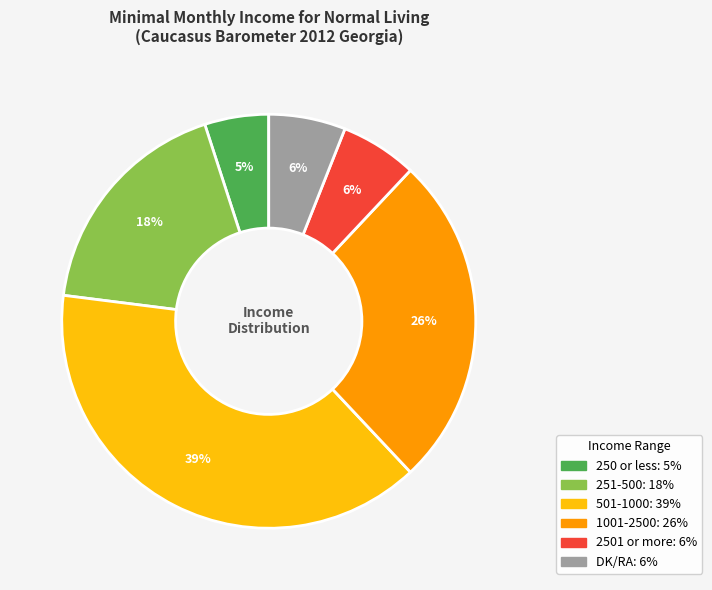

Is DK/RA the majority of the pie?

No